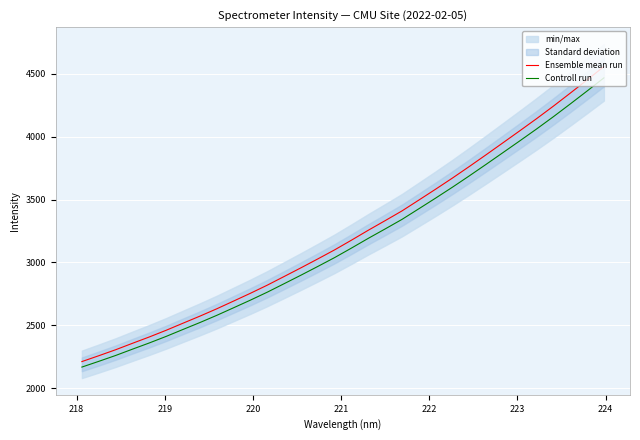

At how many categories does at least one series exceed 3900?

7